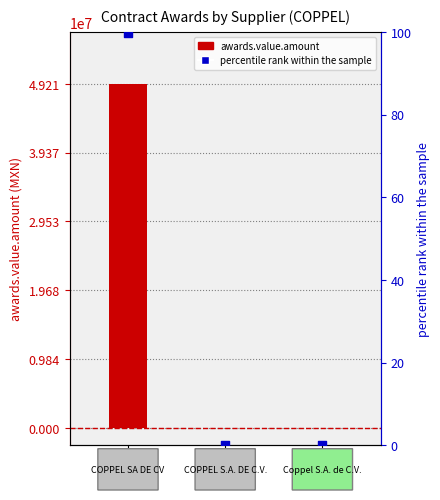

What is the total value across all series at 2?

7992.0